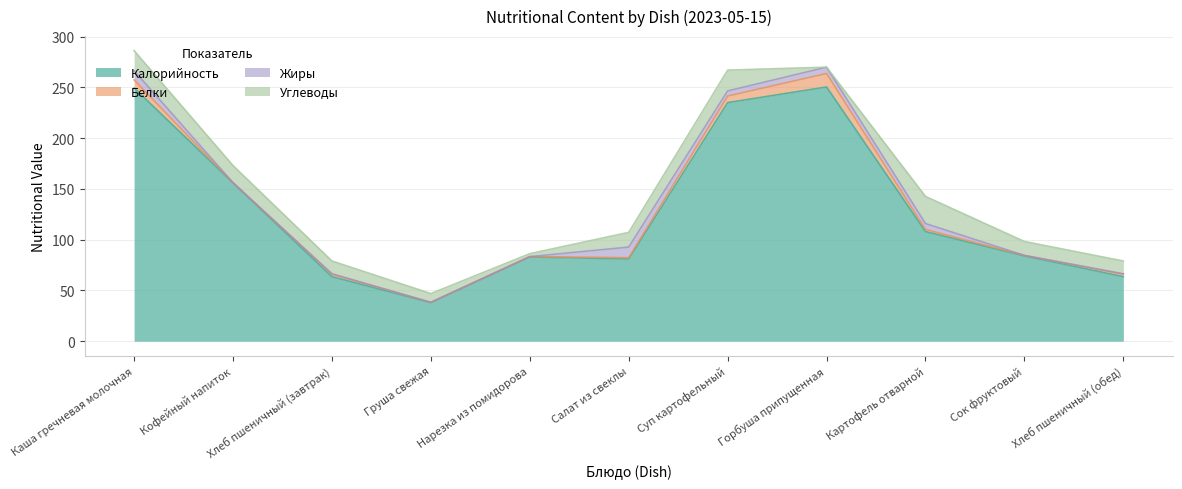

At which category does Калорийность reach its first local valley?

Груша свежая